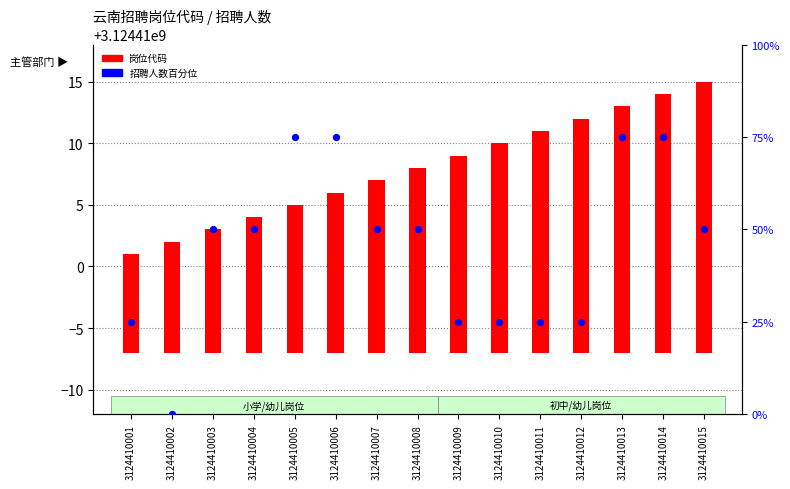

Which series has the widest spread of Y values?

招聘人数百分位